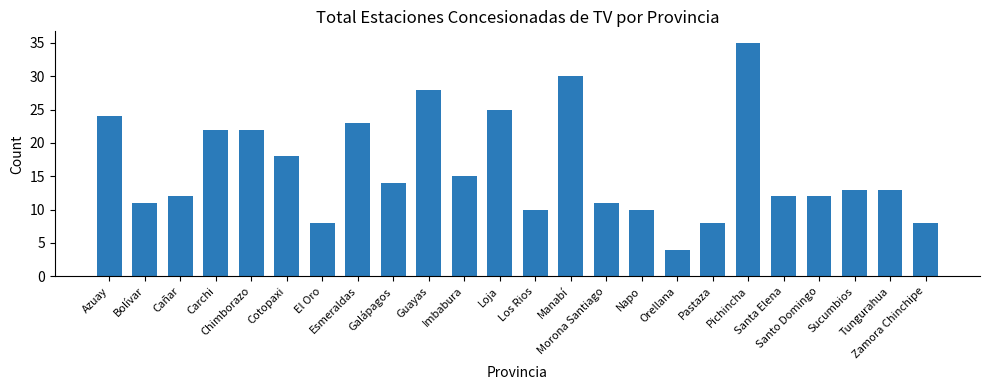

Reading left to right, extract all data points from this chart.

24	11	12	22	22	18	8	23	14	28	15	25	10	30	11	10	4	8	35	12	12	13	13	8